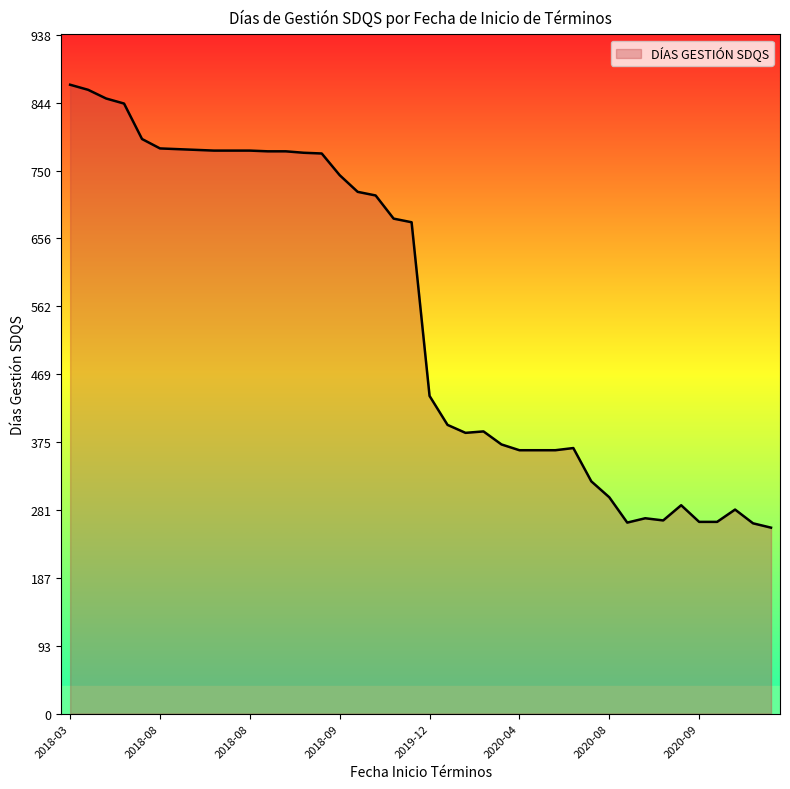

What is the maximum value shown in the chart?

869